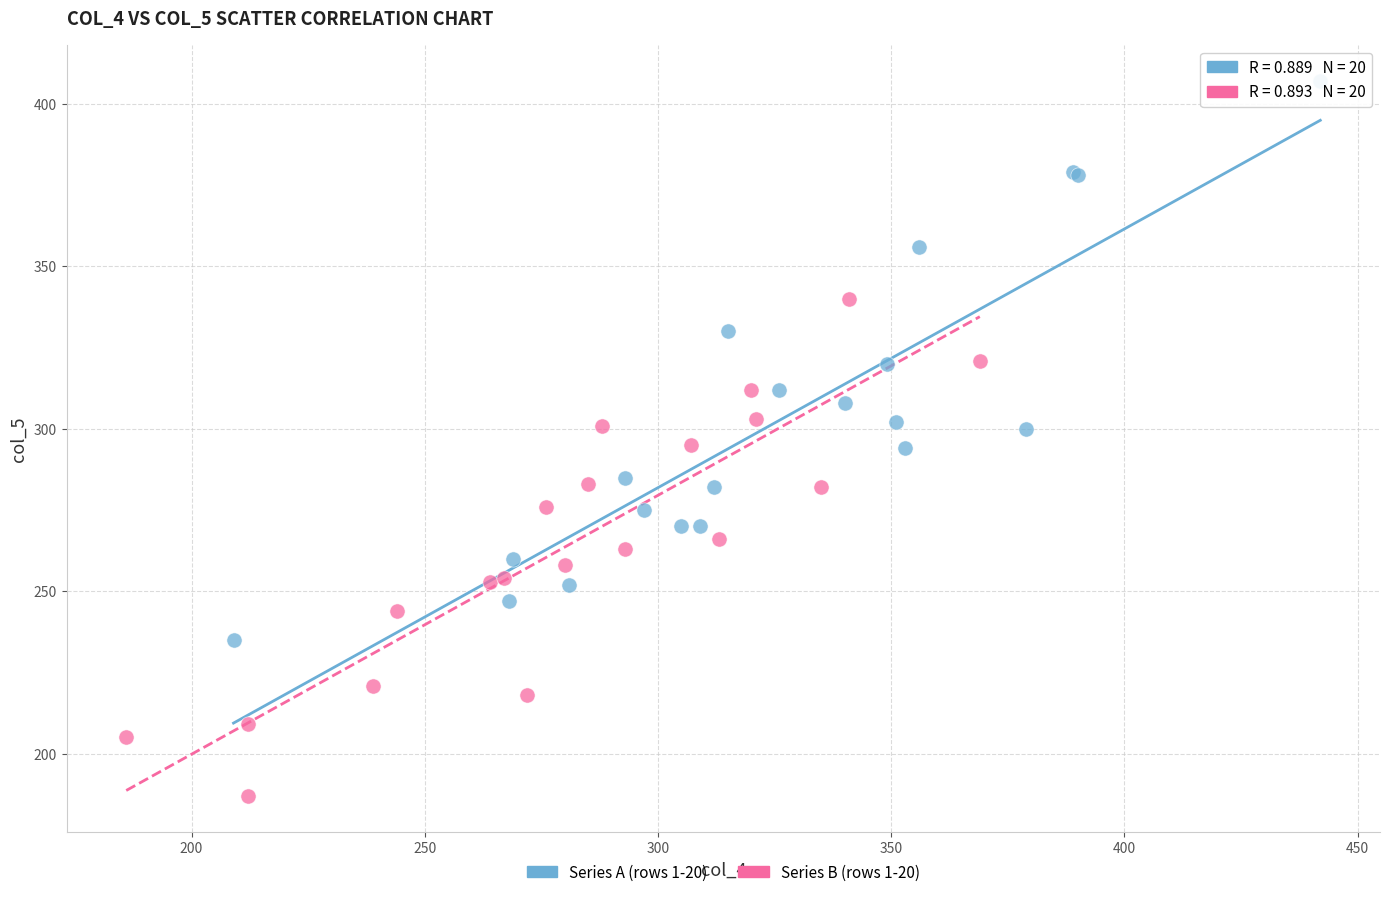

Which series reaches the maximum Y coordinate?

Series A (rows 1-20)